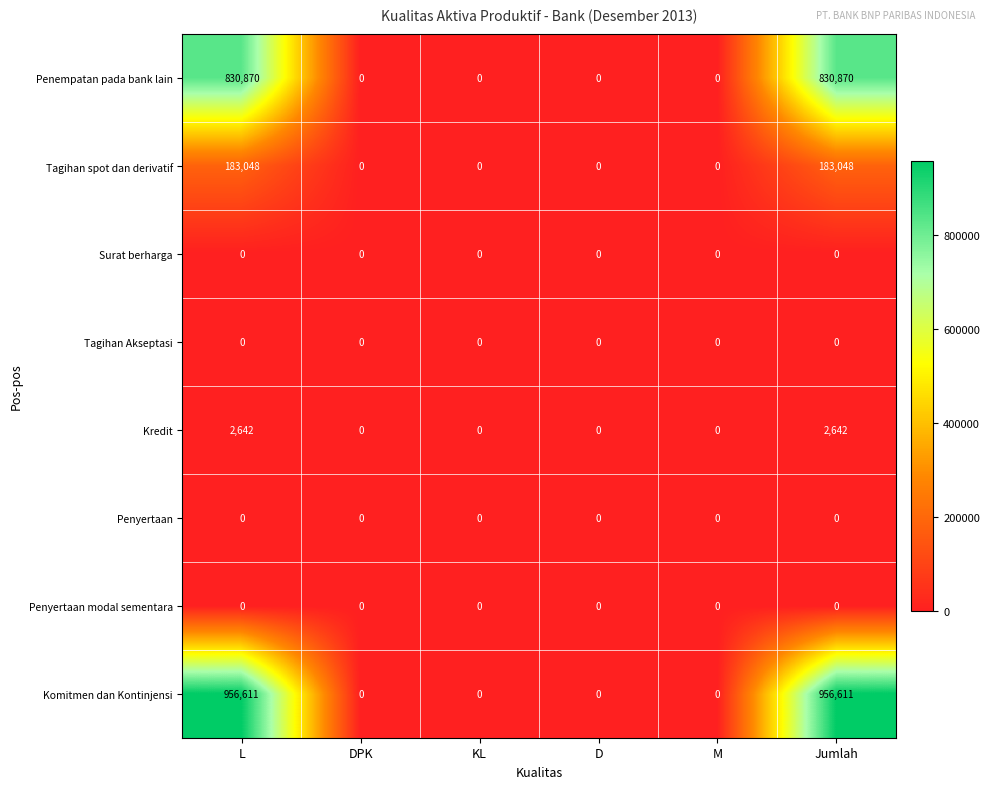

Is it true that Tagihan spot dan derivatif equals 0 at KL?

True